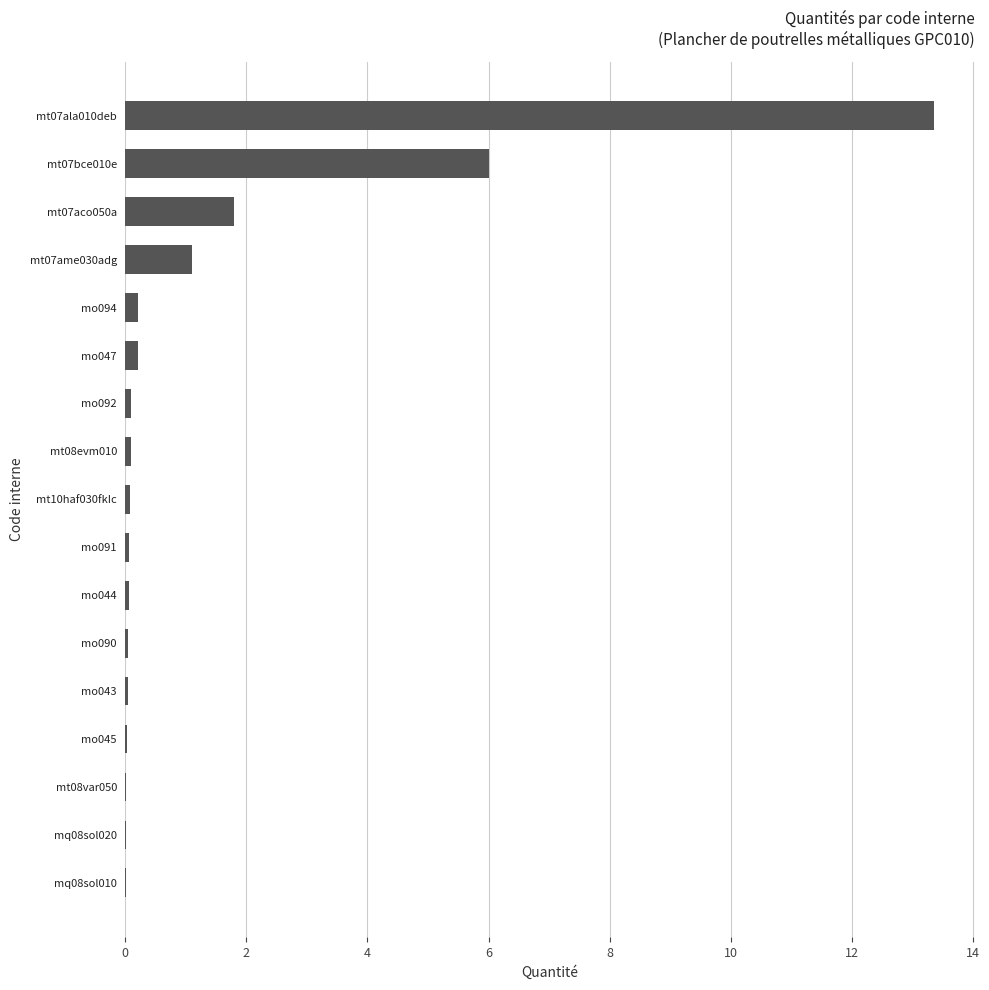

What is the sum of all values?

23.2